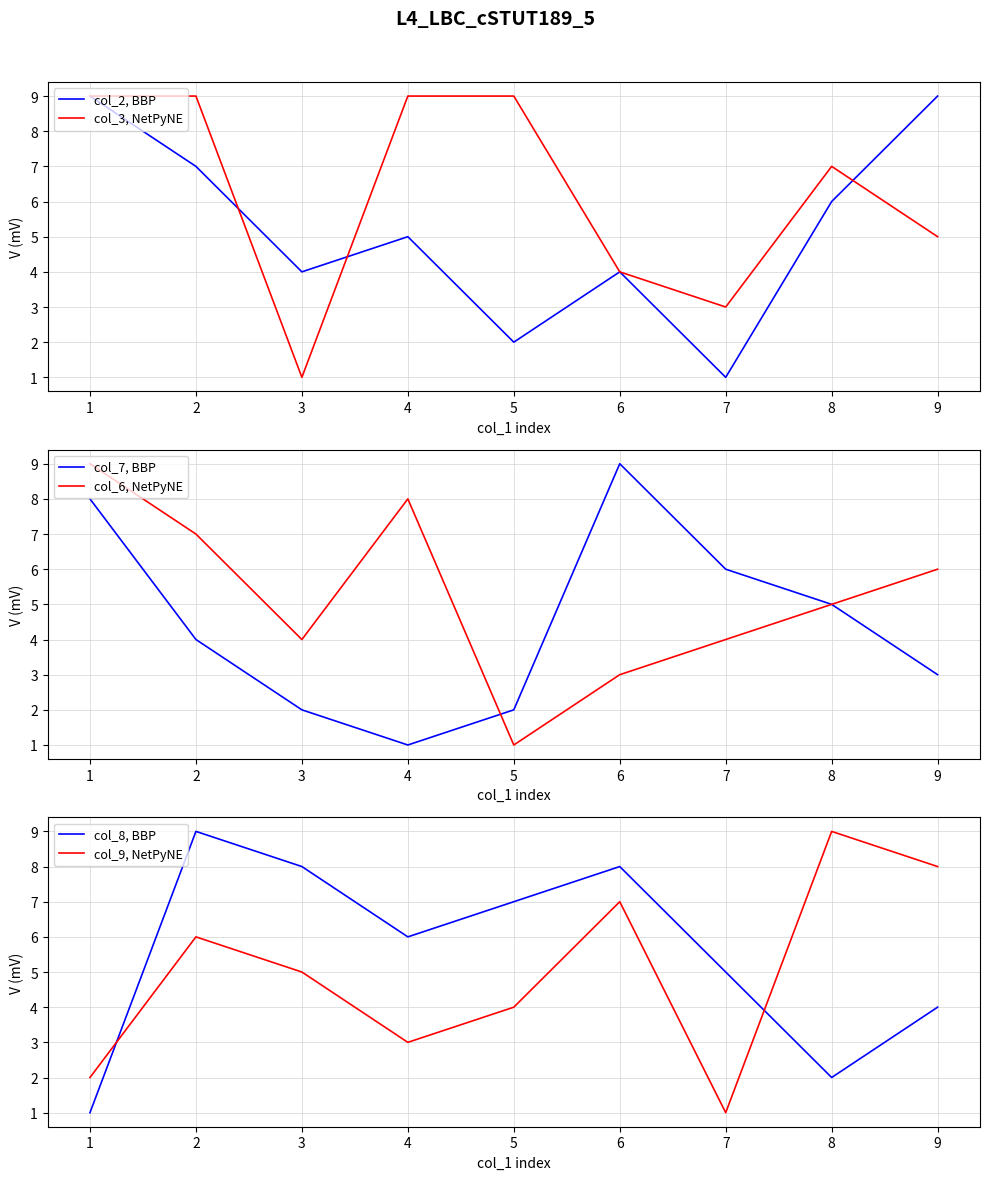

Where is the first local minimum for col_2, BBP?

3